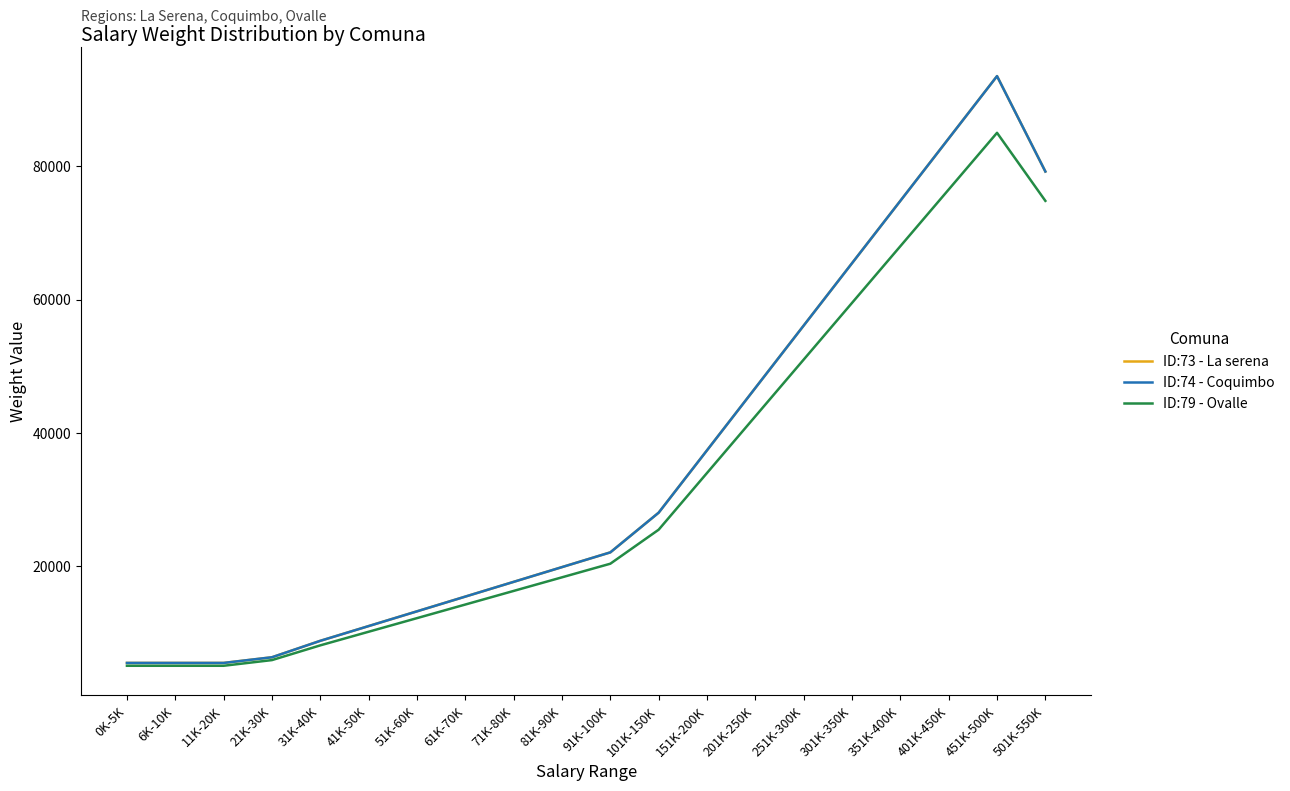

Is this an area chart (filled region under the line)?

No